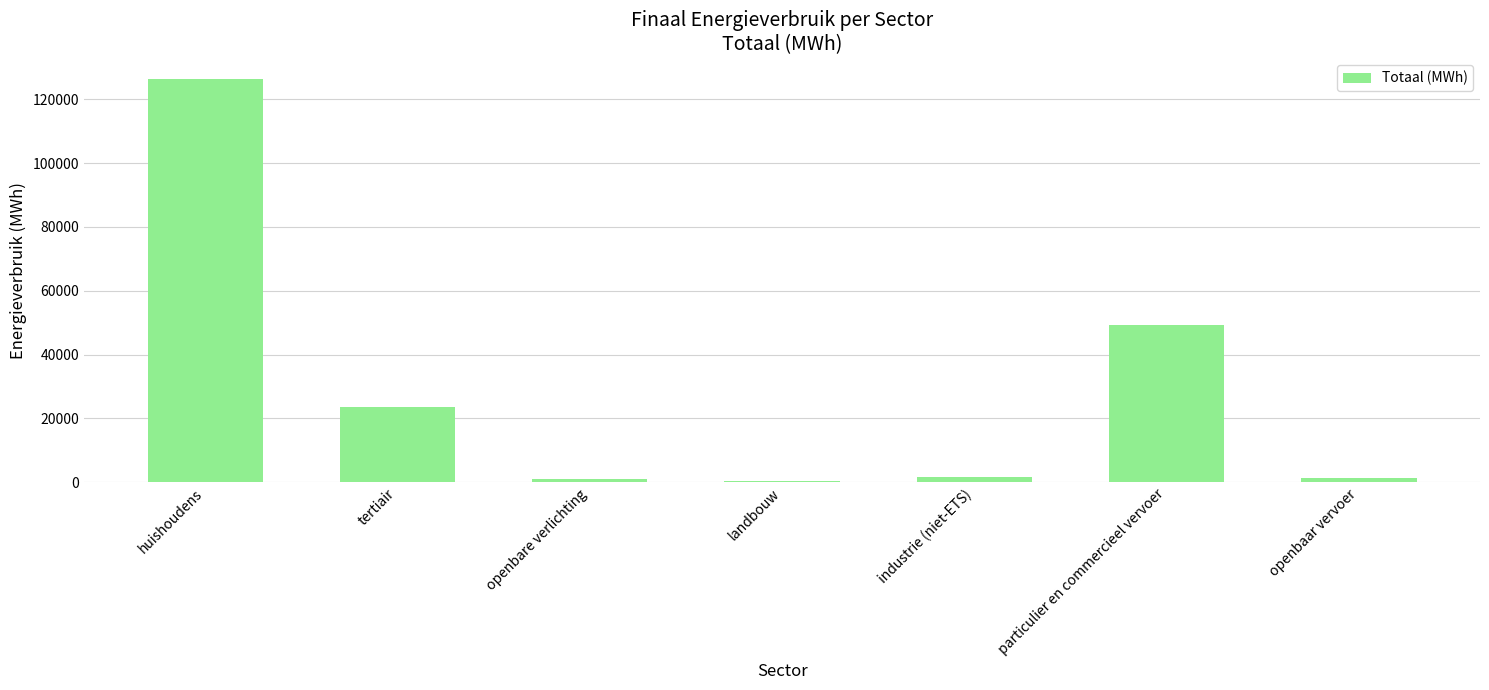

At which category does the chart reach its peak across all series?

huishoudens